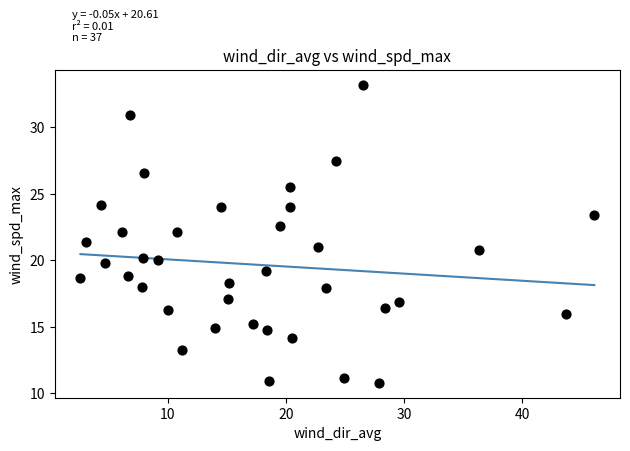

What is the range of X values (max minus min)?

43.5